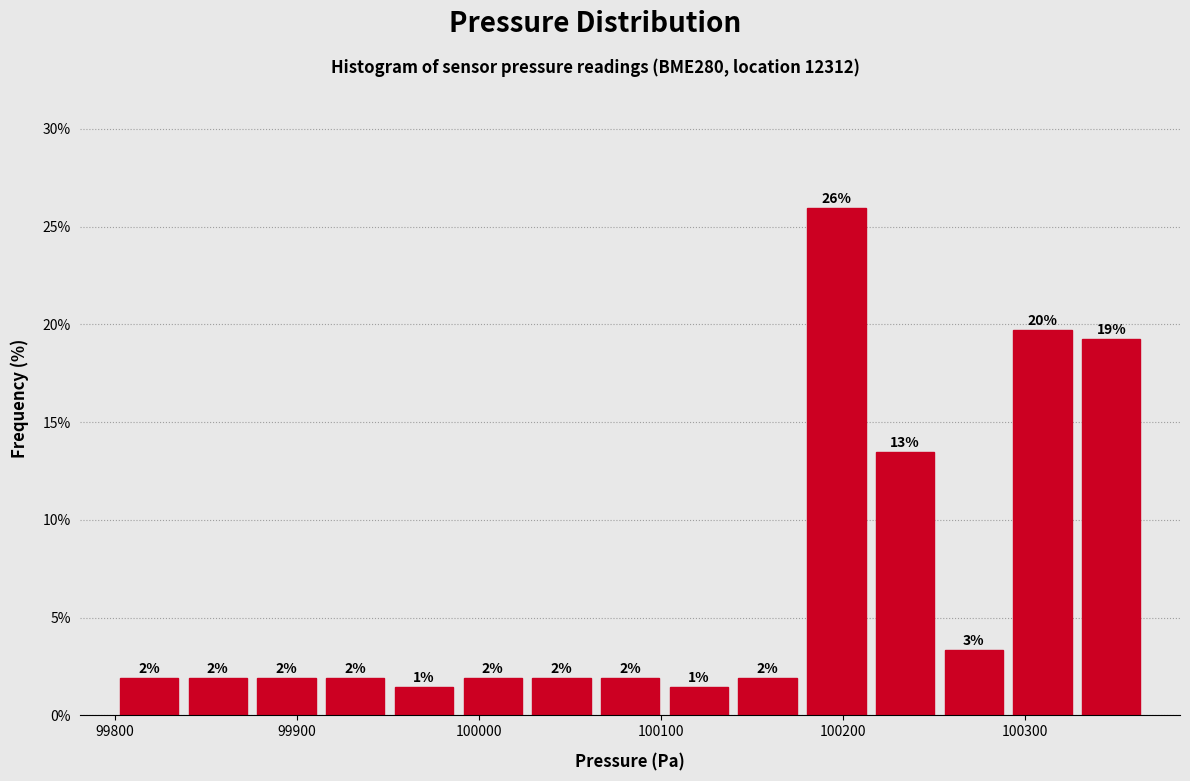

Read against the x-axis, roughly where is the centre of the tallest bar?

100200